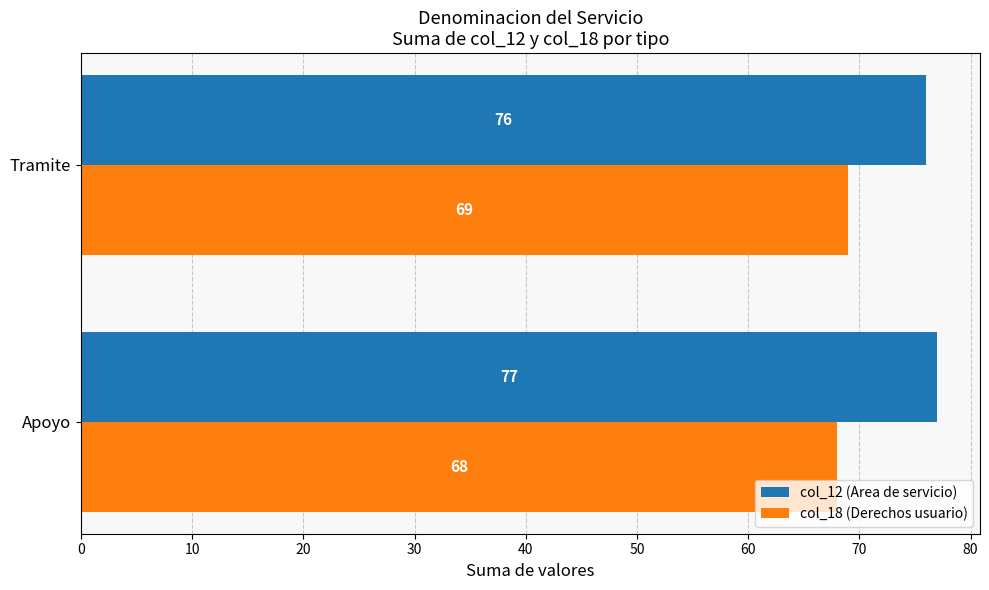

How many col_12 (Area de servicio) values are between 76 and 77?

2